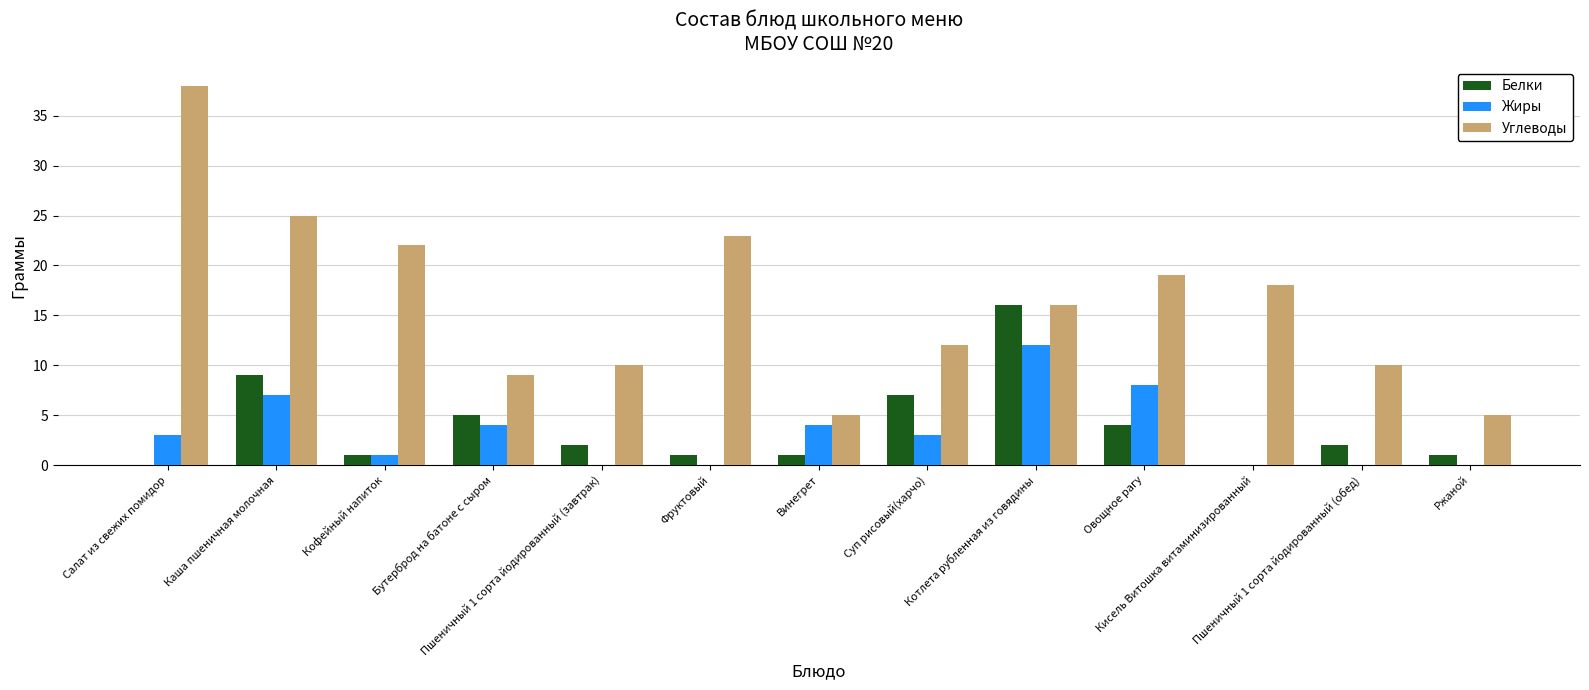

At which category is the sum across all series the highest?

Котлета рубленная из говядины